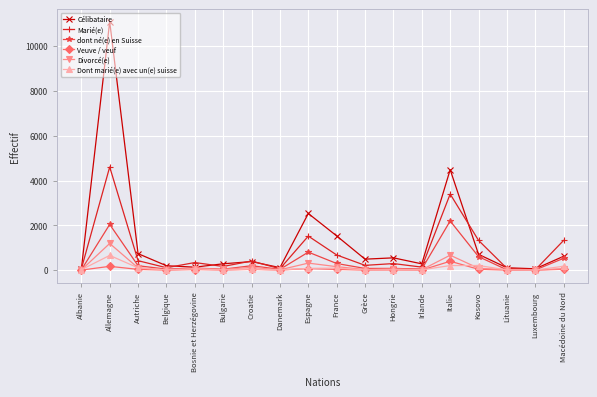

What is the label of the 11th point from the right?

Danemark